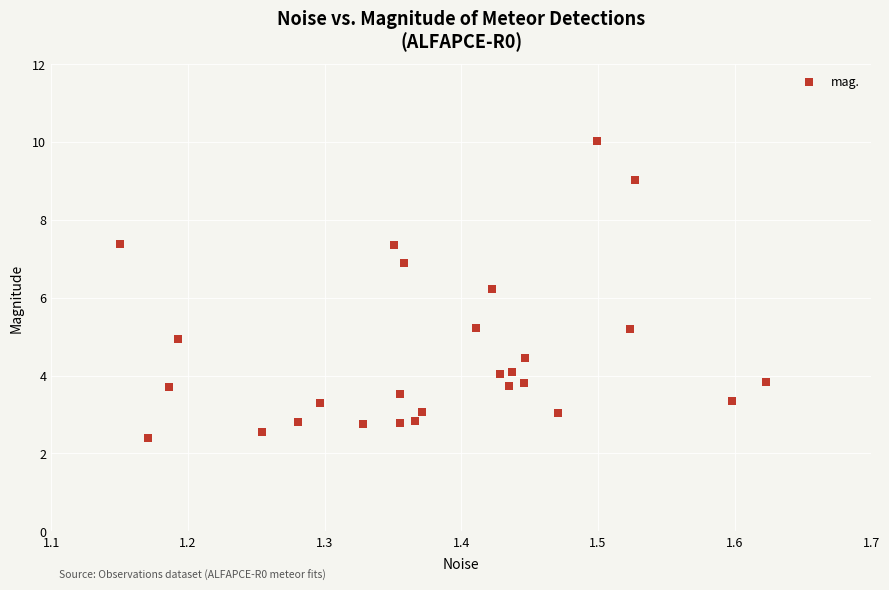

What is the range of X values (max minus min)?

0.5